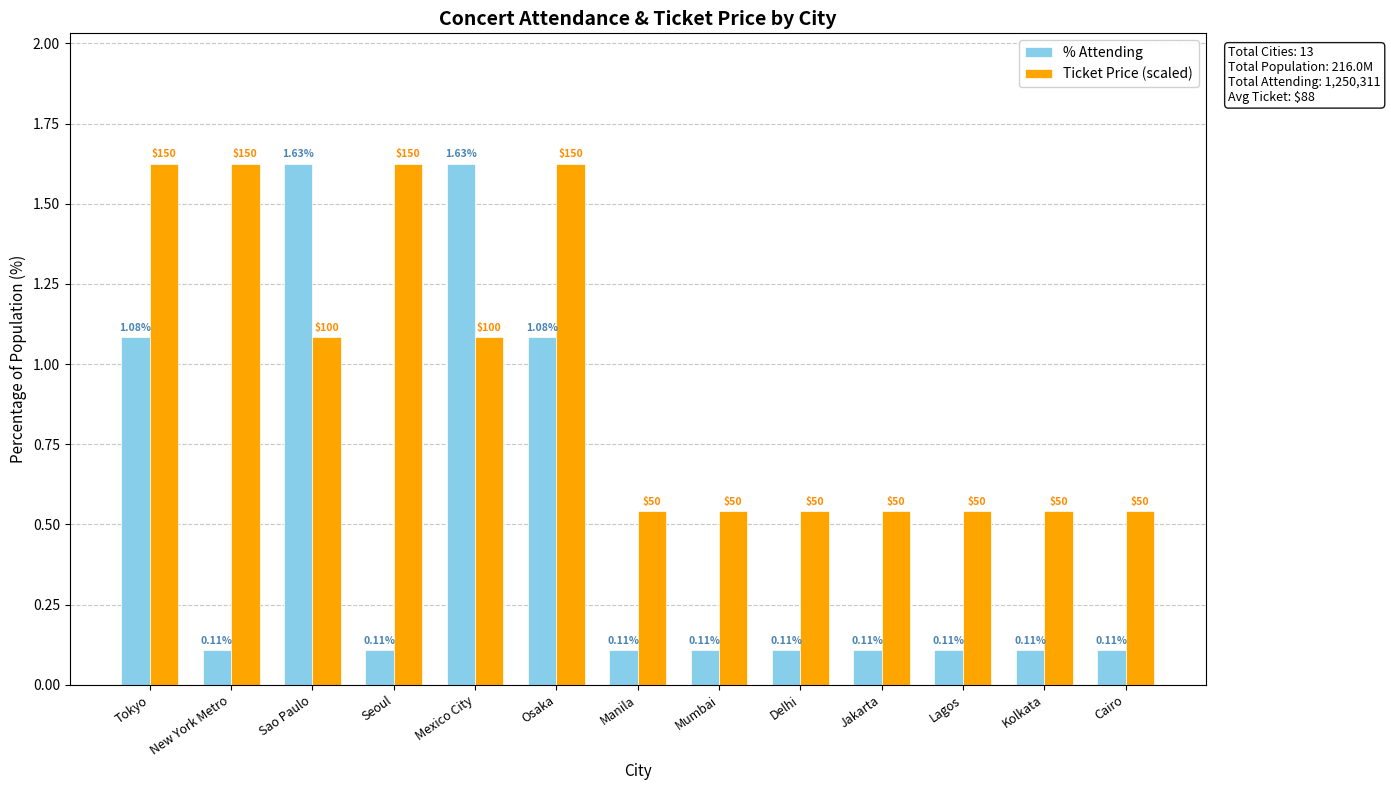

Which series has the largest range (max minus min)?

% Attending